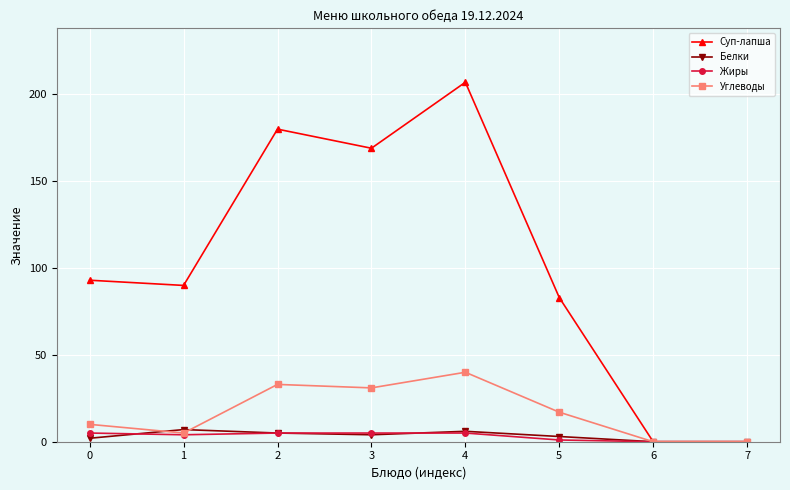

True or false: Белки has more than 0 interior local peaks.

True